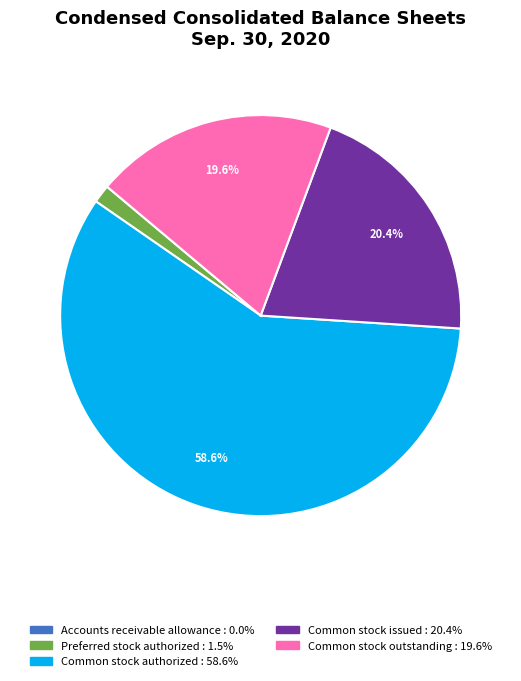

Is there a majority slice in this chart?

Yes